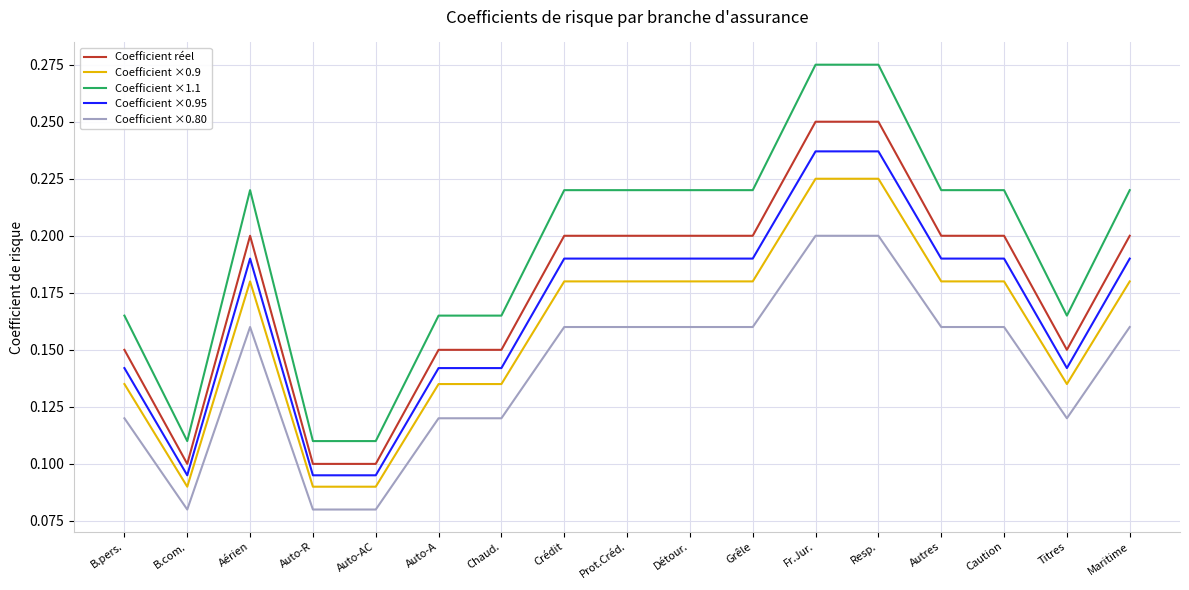

True or false: Coefficient ×0.80 and Coefficient ×0.9 intersect in this chart.

False